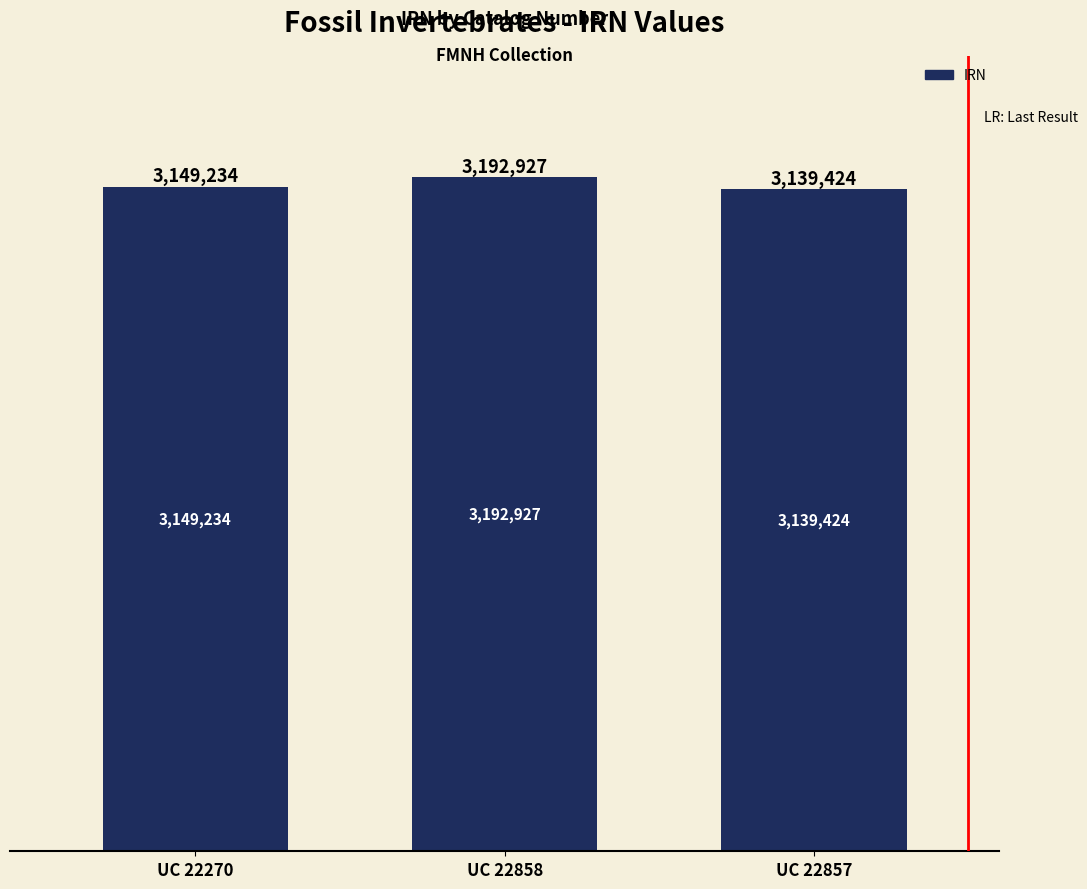

What value does the data have at UC 22270?

3149234